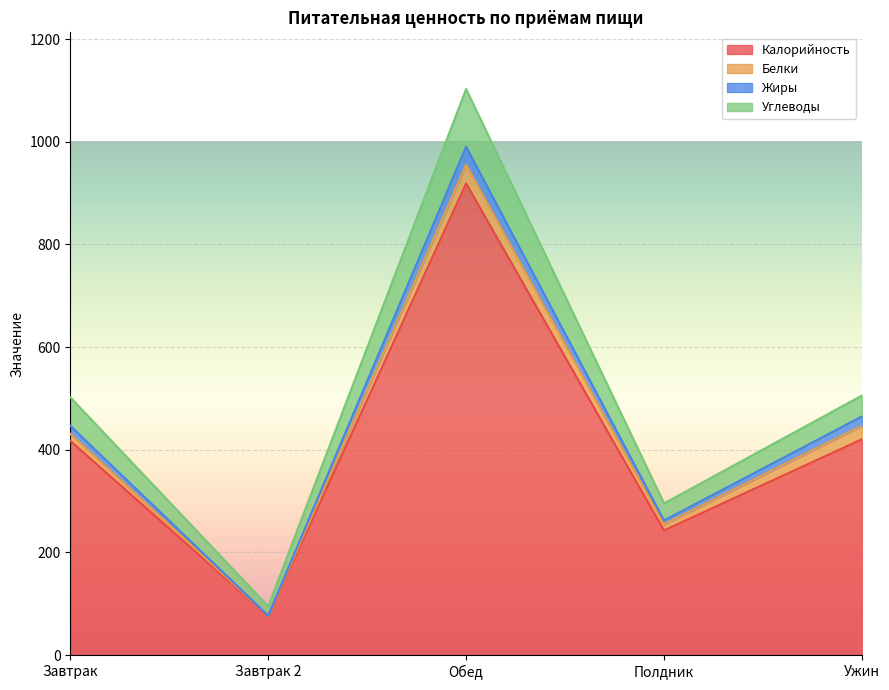

What is the difference between the Калорийность values at Завтрак and Полдник?

174.5